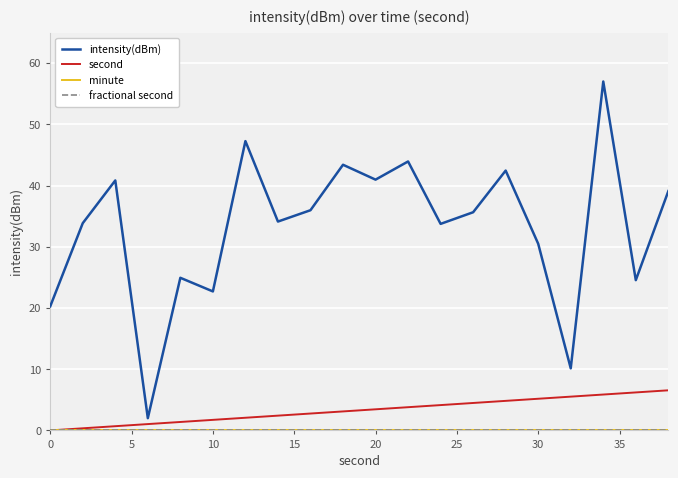

Which series has the widest spread of values?

intensity(dBm)